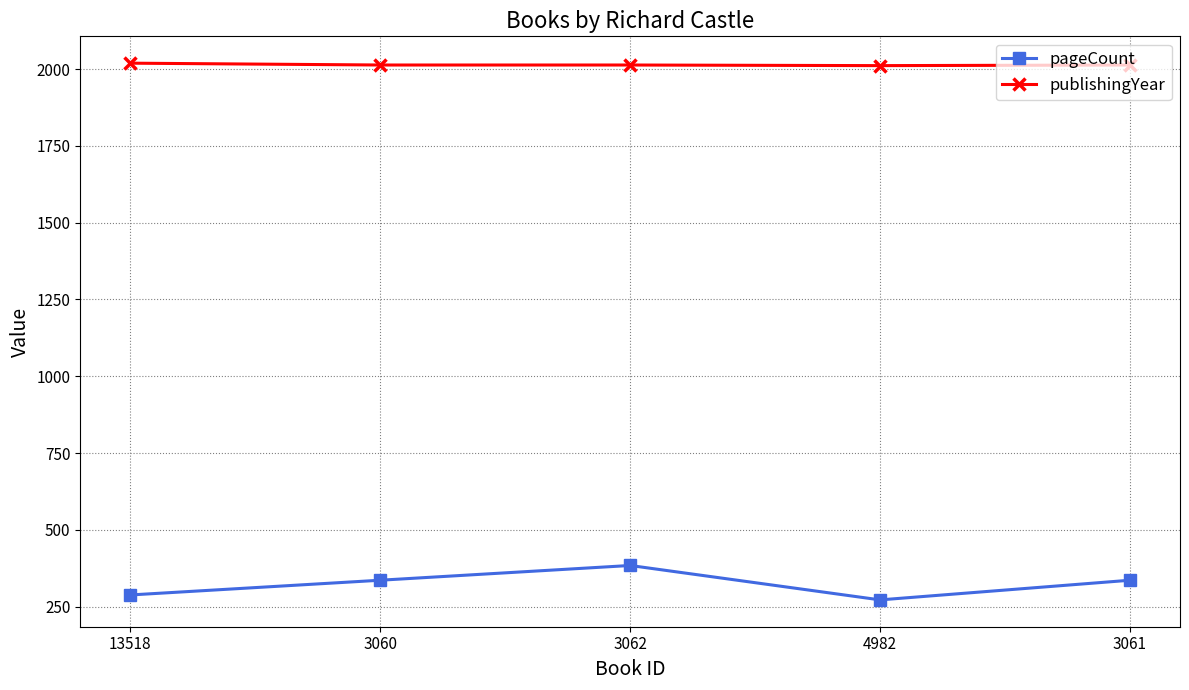

How many interior local valleys does the pageCount series have?

1